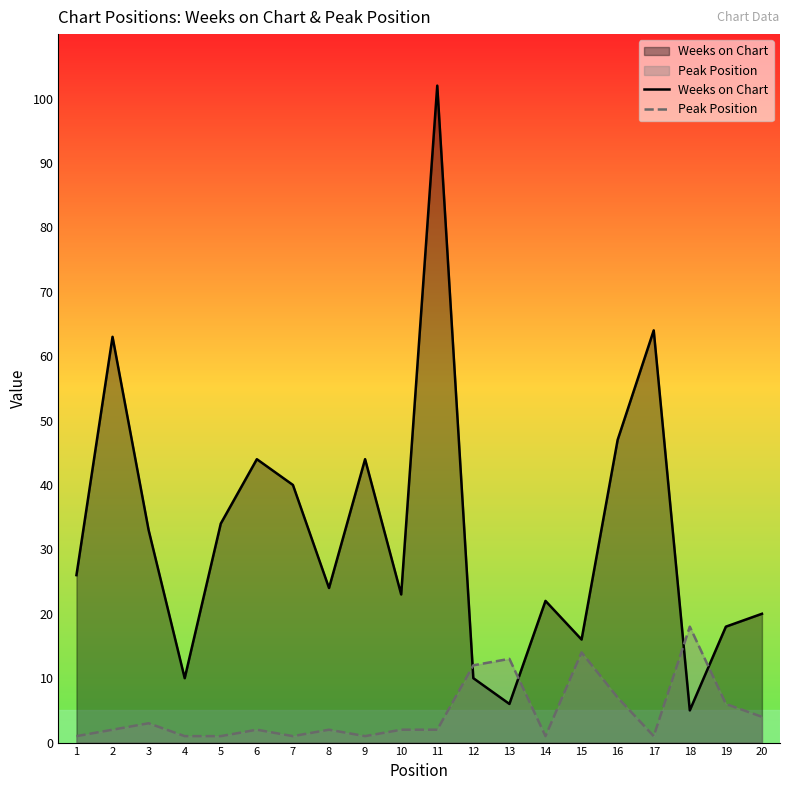

True or false: Weeks on Chart has a value of 58 at 3.

False